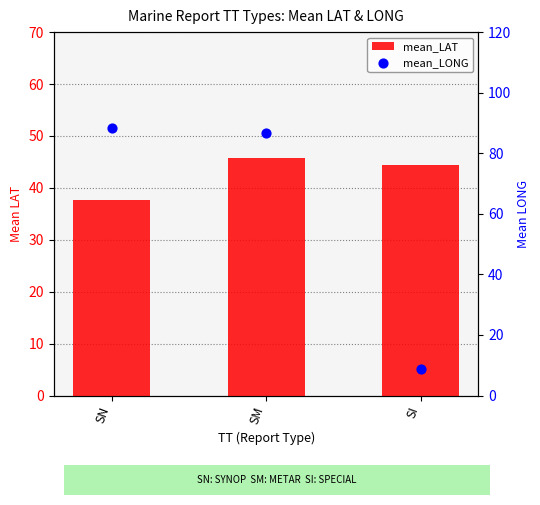

What are all the series names shown in the legend?

mean_LAT, mean_LONG